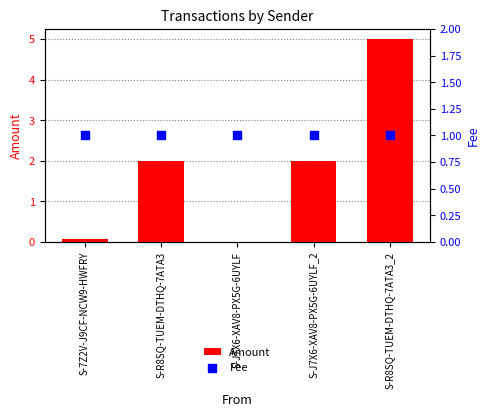

Which series has the largest Y range (max minus min)?

Amount